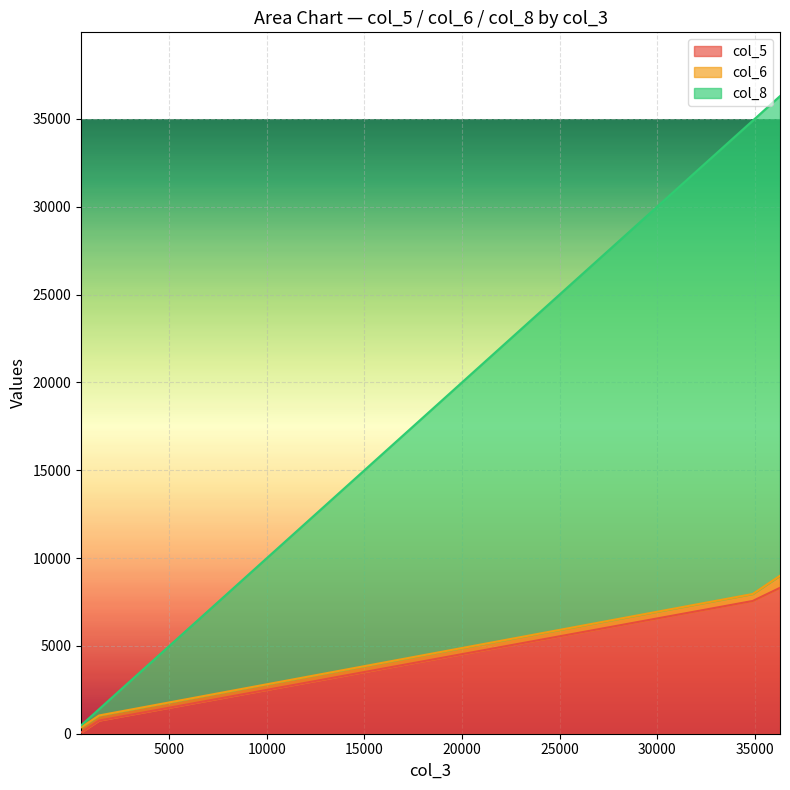

What are all the series names shown in the legend?

col_5, col_6, col_8